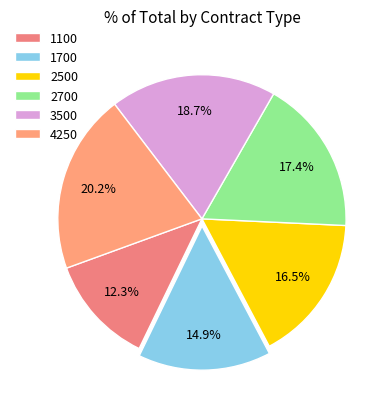

To the nearest percent, what is the difference between the largest and smallest slice percentages?

8%